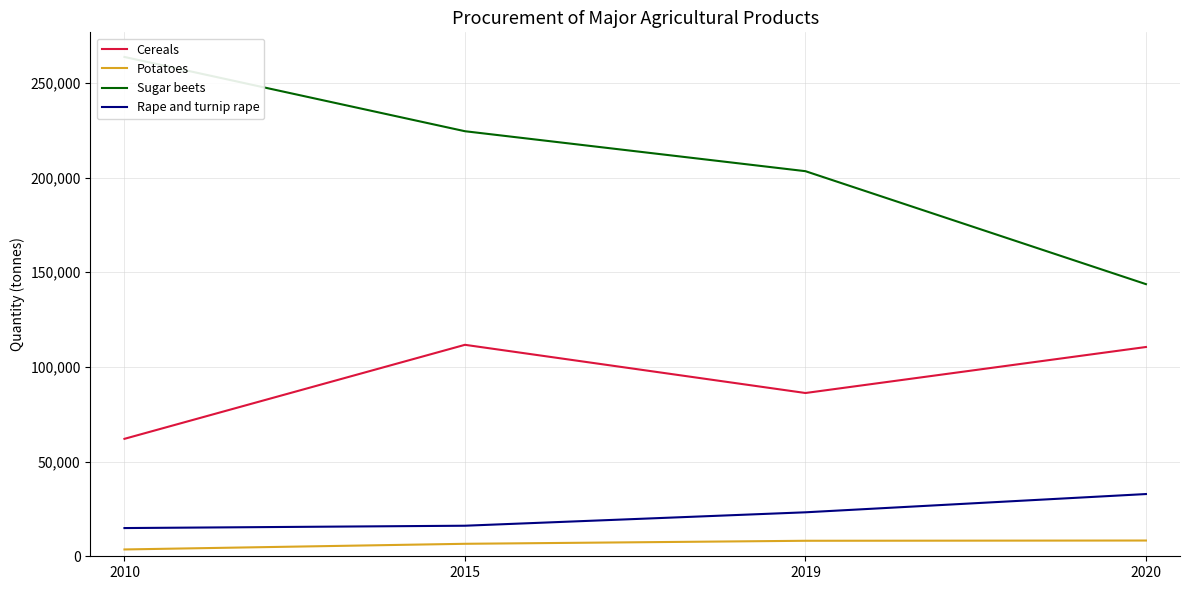

Does the chart have visible grid lines?

Yes